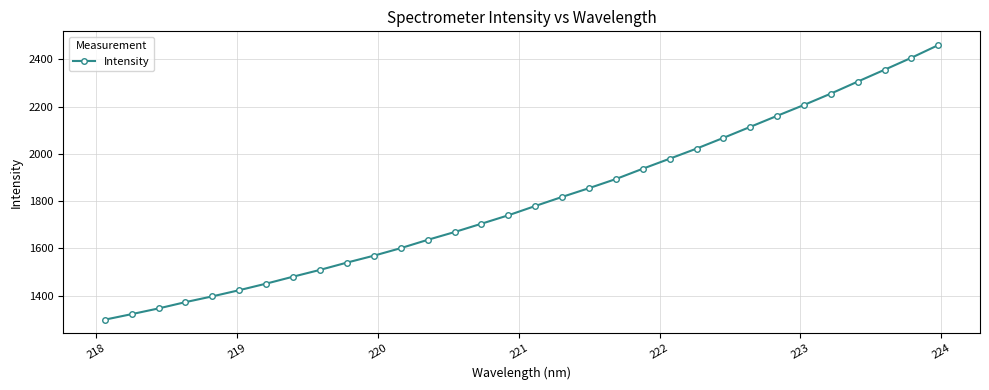

What is the greatest value displayed?

2460.4